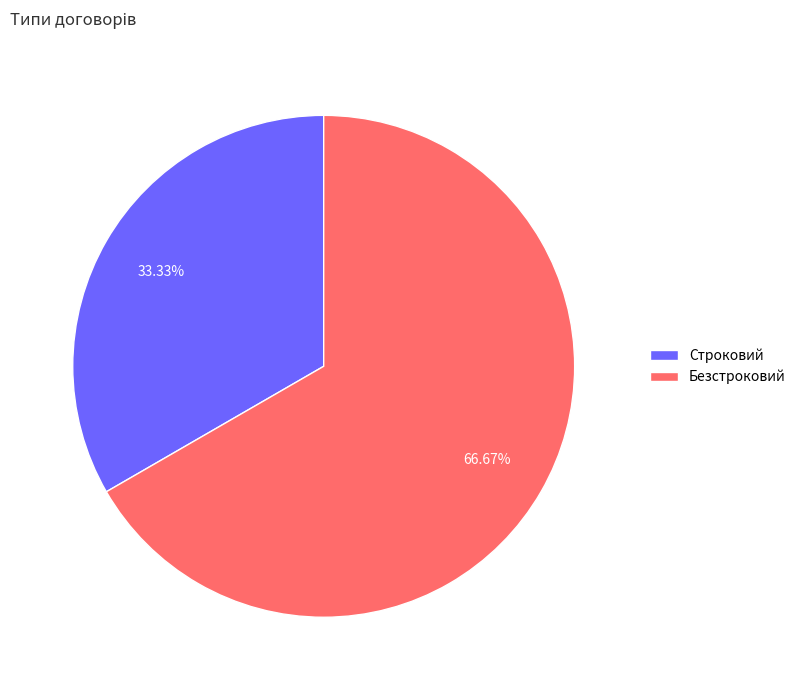

Which has a higher value, Безстроковий or Строковий?

Безстроковий